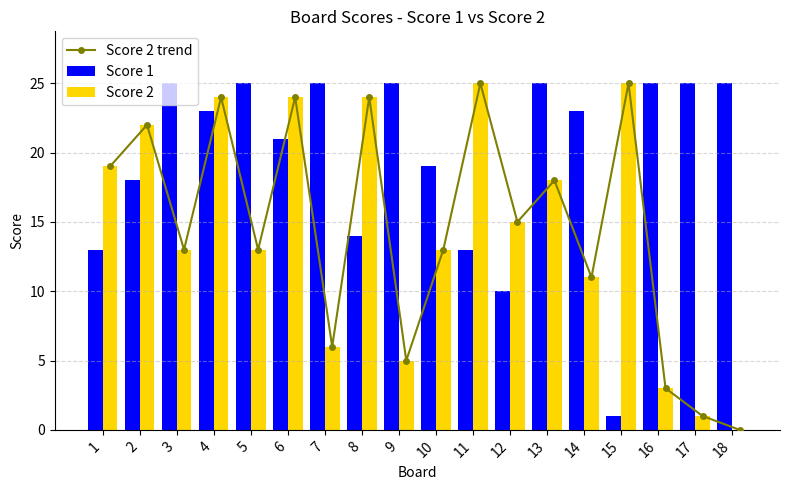

At how many categories does at least one series exceed 22?

14